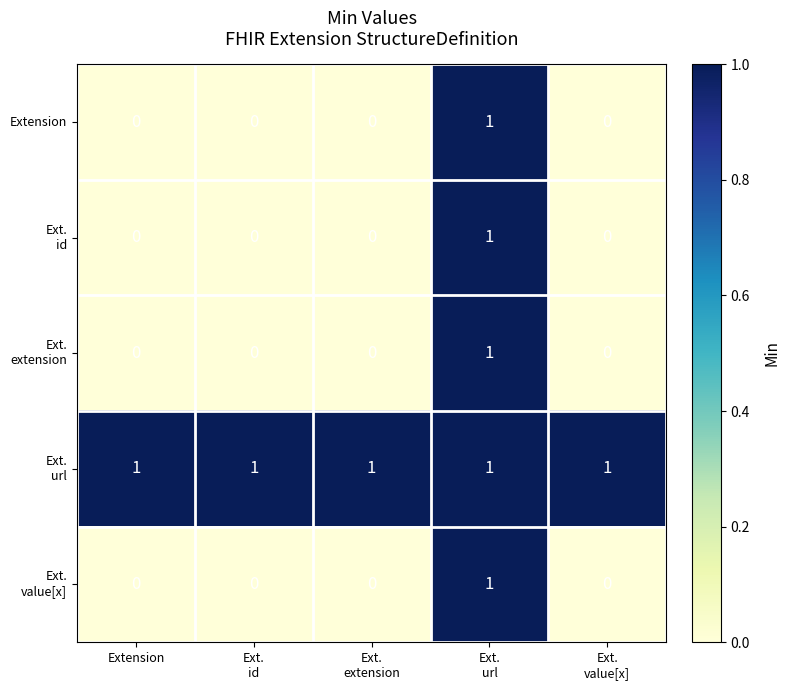

At how many categories does at least one series exceed 0?

5